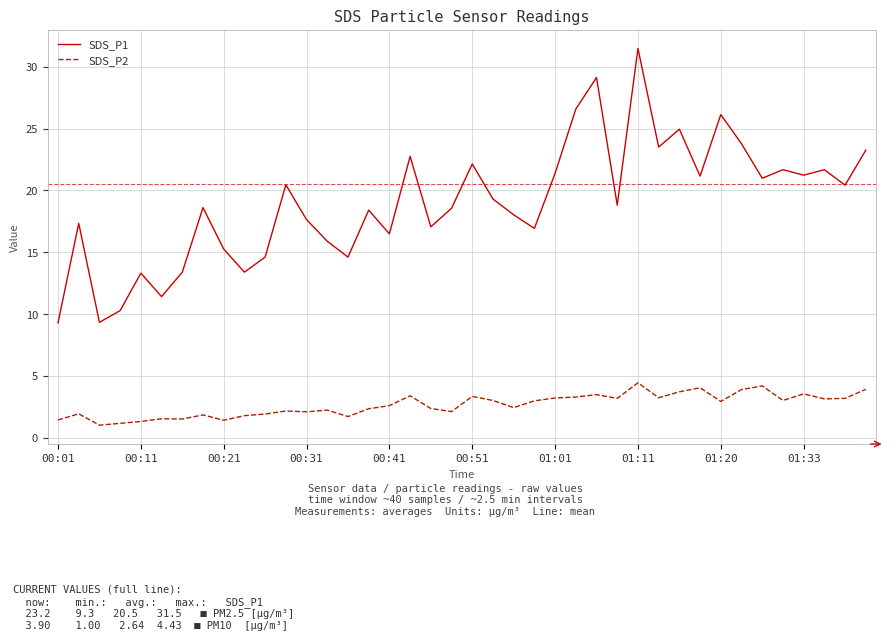

Which series has the widest spread of values?

SDS_P1